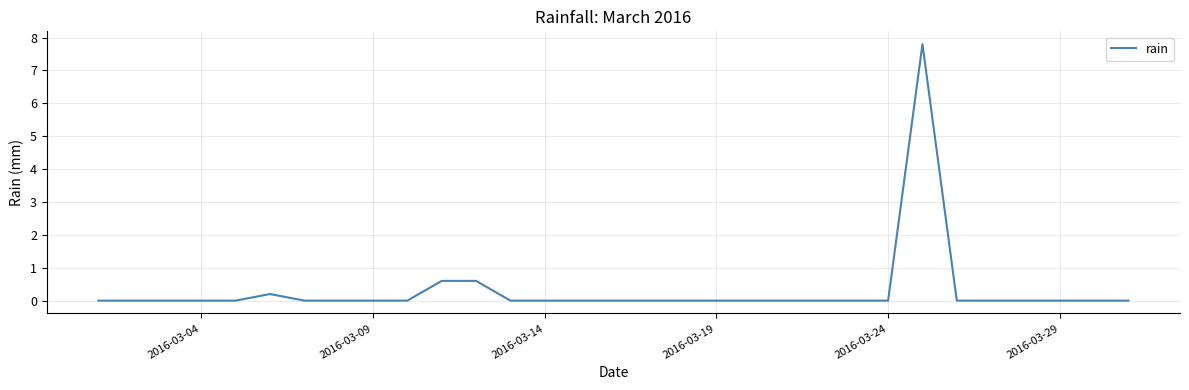

What is the difference between the second highest and minimum values?

0.6